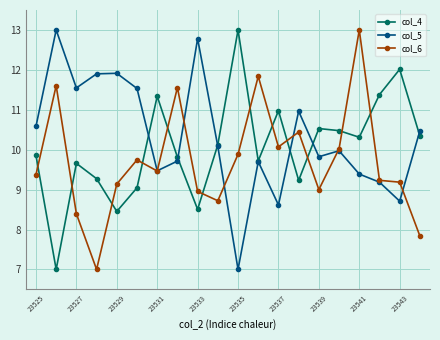

What is the minimum value shown in the chart?

7.0